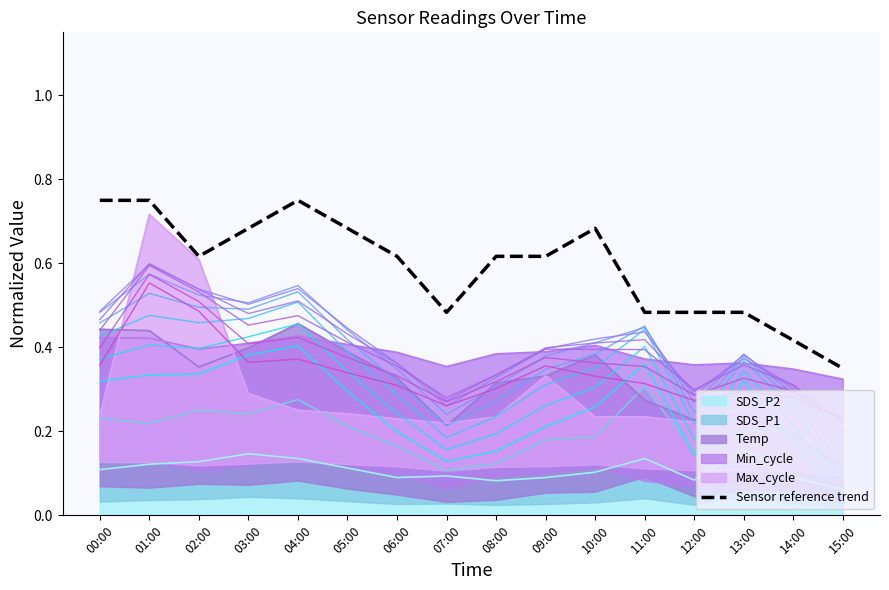

At which category does the data reach its first local valley?

02:00